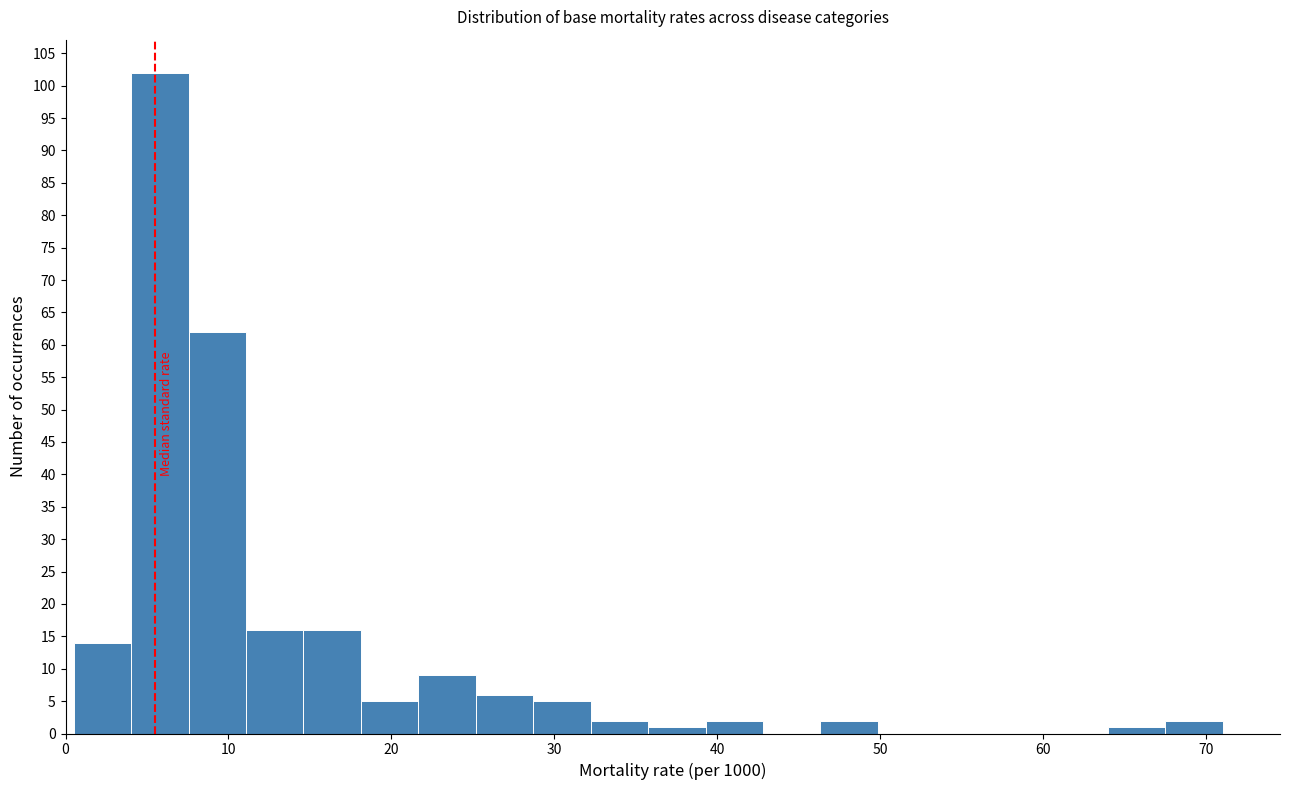

Around what value on the x-axis is the tallest bar? Give the approximate position of its centre, as read against the axis.

6